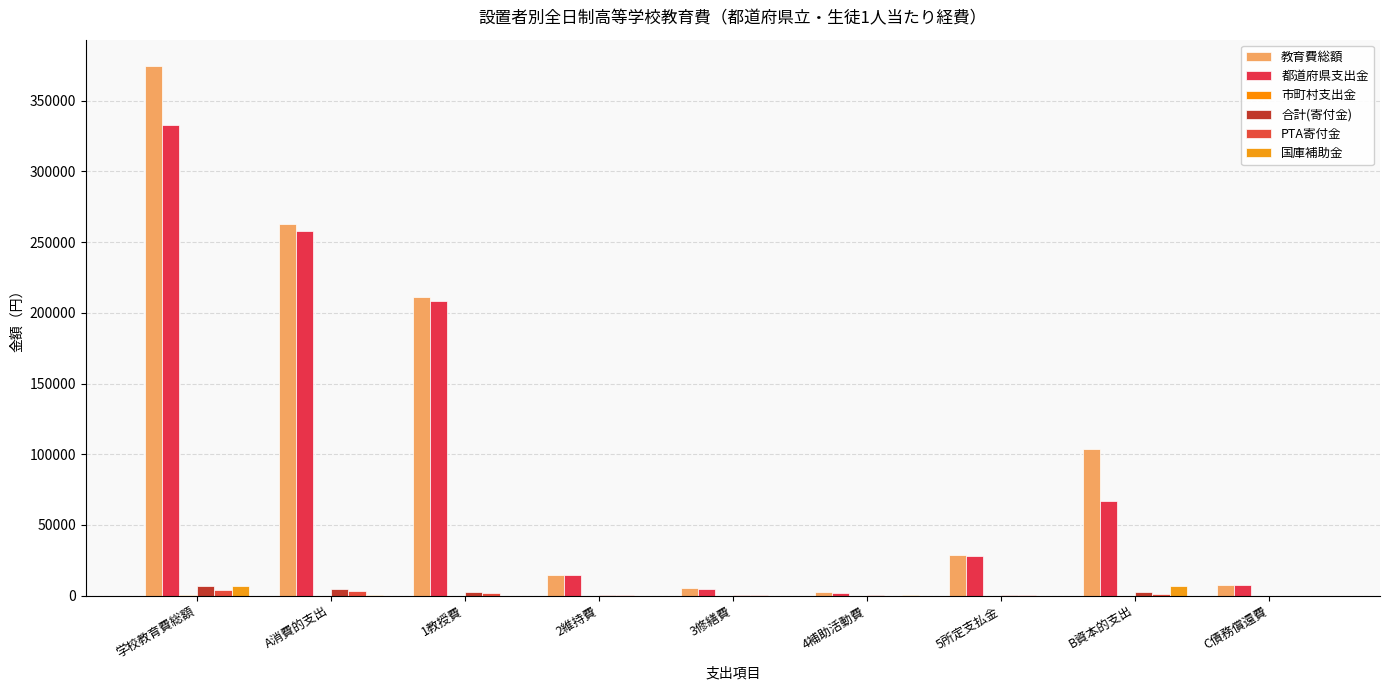

True or false: 合計(寄付金) has a value of 2660 at 1教授費.

True